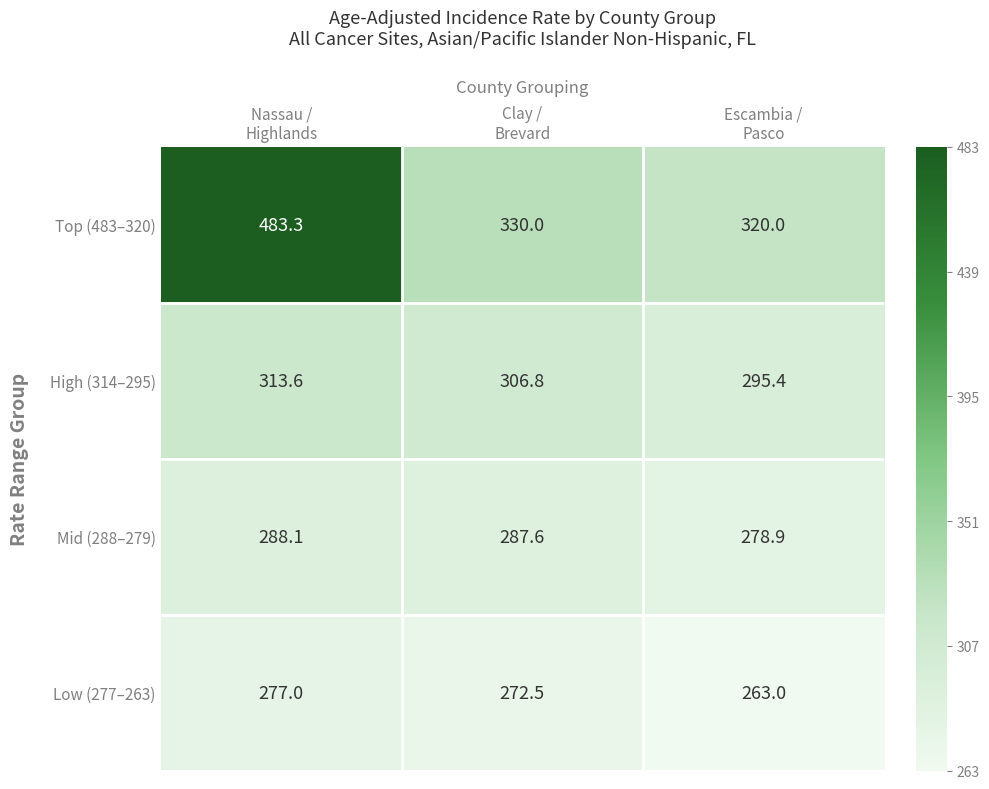

List the series in order of their peak value, highest first.

Top (483–320), High (314–295), Mid (288–279), Low (277–263)